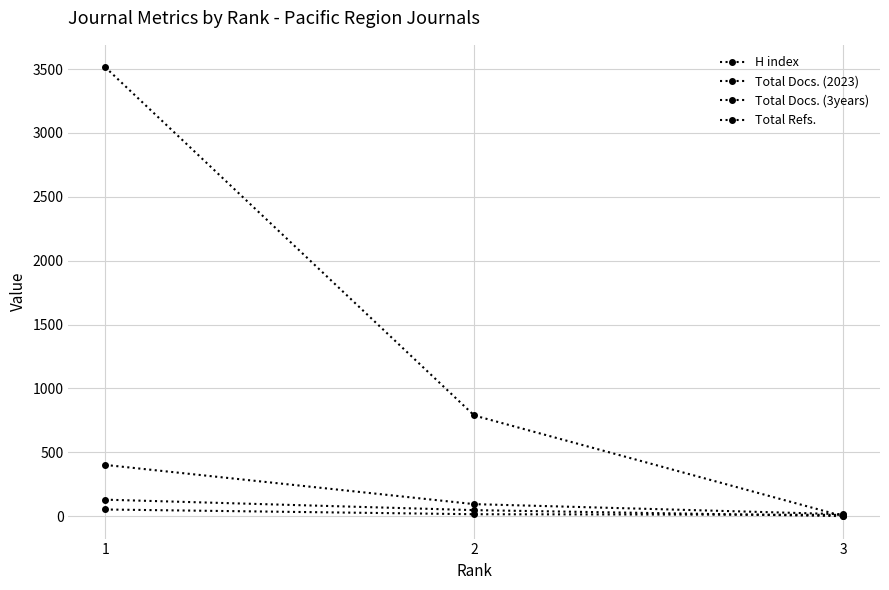

How many values in the Total Docs. (2023) series are below 47?

1